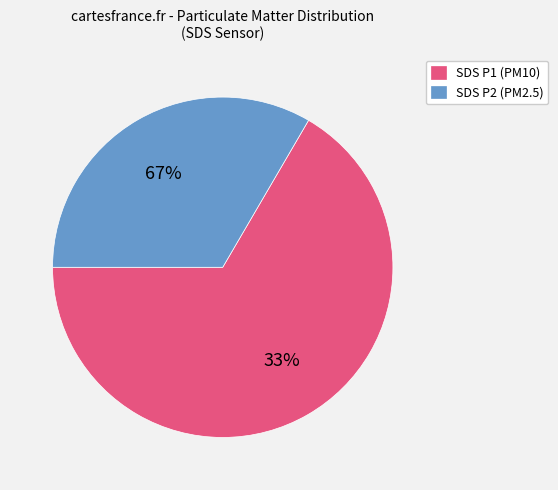

Rank the categories by value from highest to lowest.

SDS_P1, SDS_P2